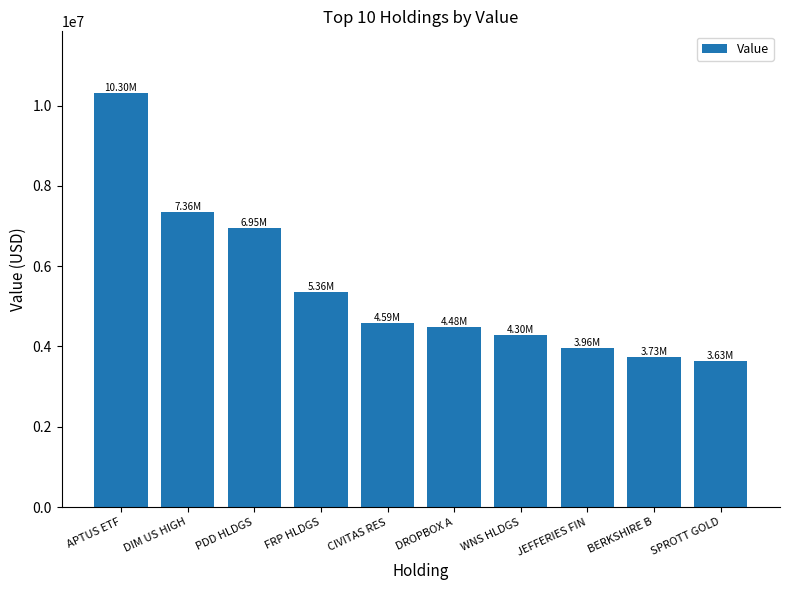

What is the value of the 2nd bar from the left?

7360487